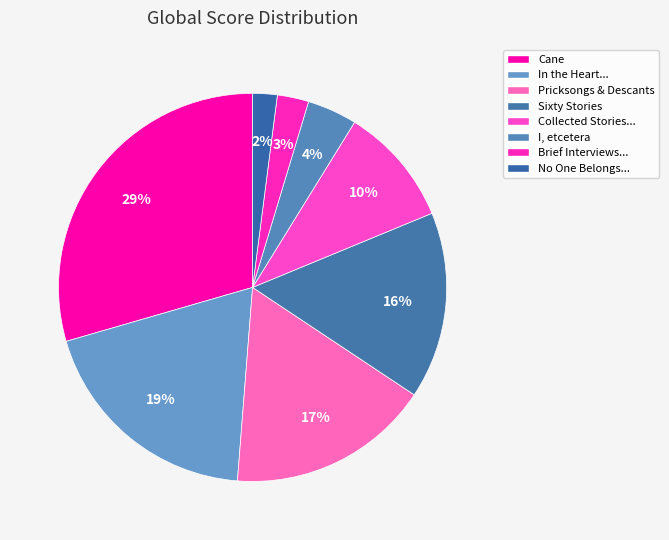

To the nearest percent, what portion does Sixty Stories represent?

16%